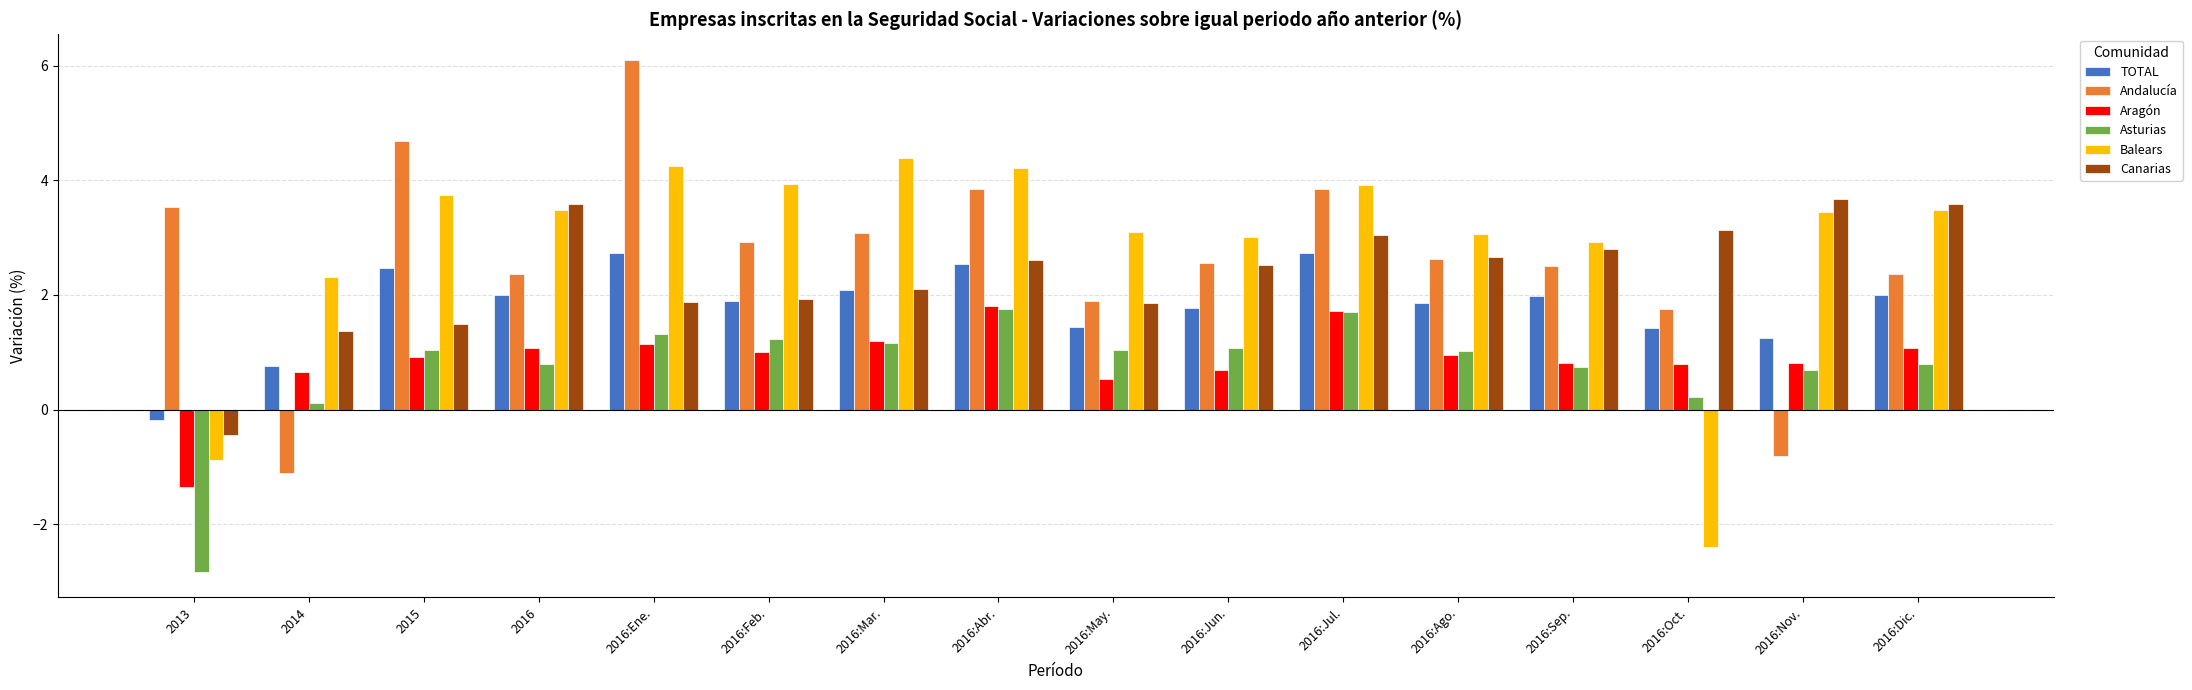

What value does the Andalucía series have at 2016:Mar.?

3.1